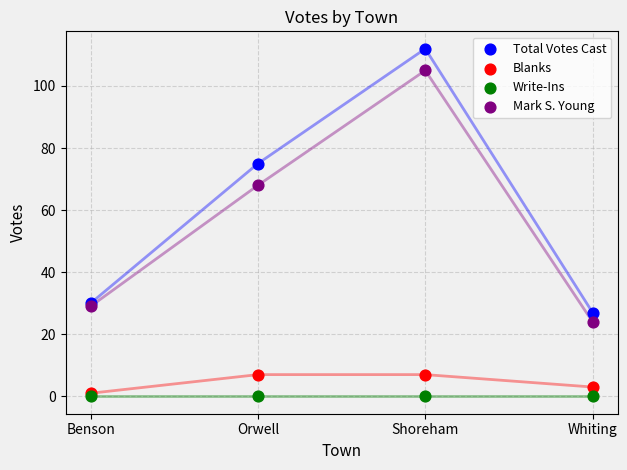

In the Mark S. Young series, what Y value is closest to 64?

68